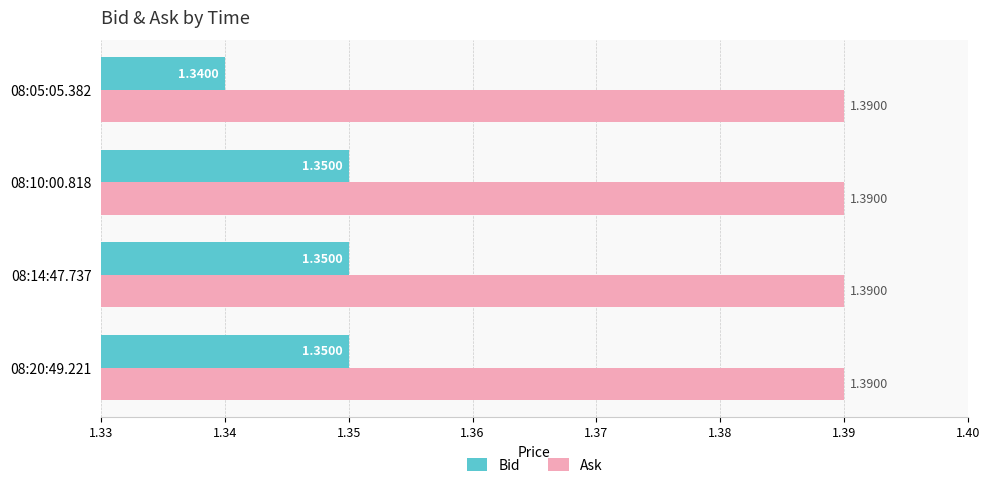

Between 08:20:49.221 and 08:05:05.382, which series saw the biggest shift?

Bid